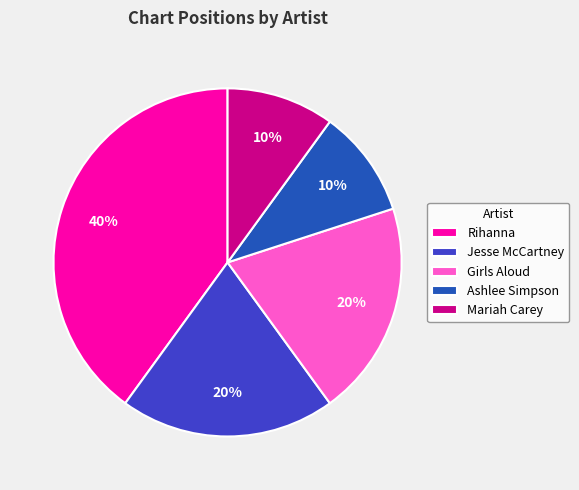

Is it true that Mariah Carey is 10% of the pie?

True